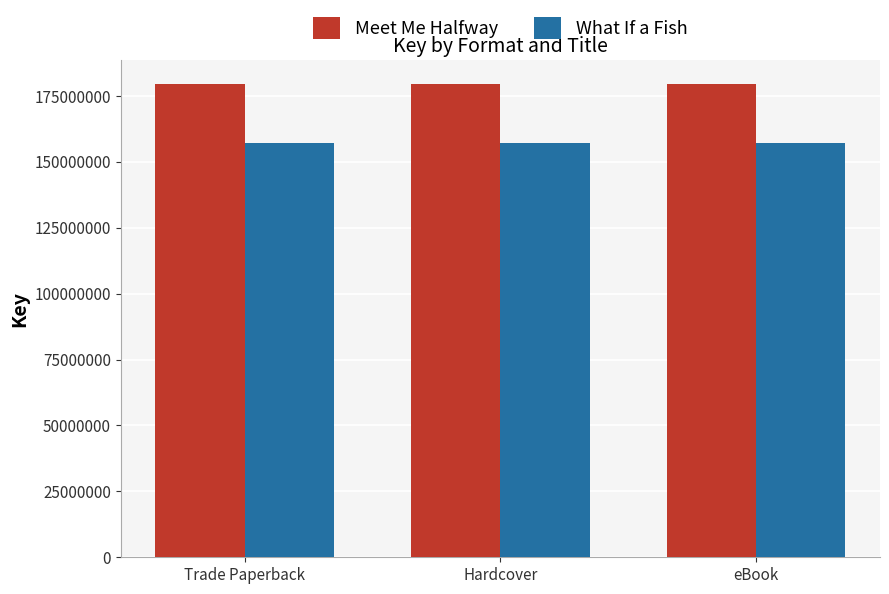

Does the chart contain any negative values?

No